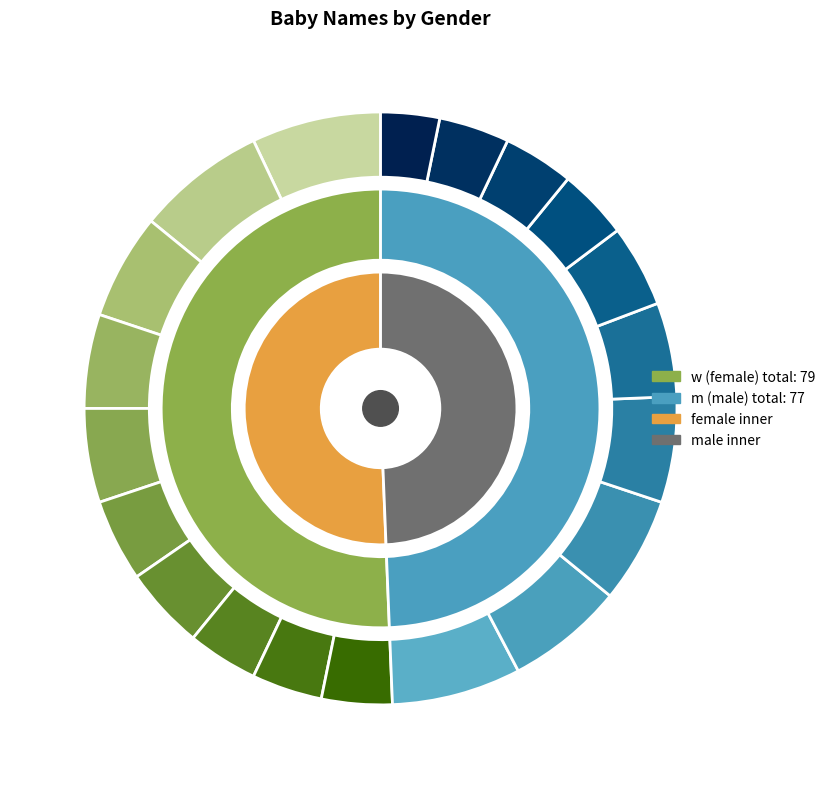

True or false: 6 accounts for 9% of the total.

True